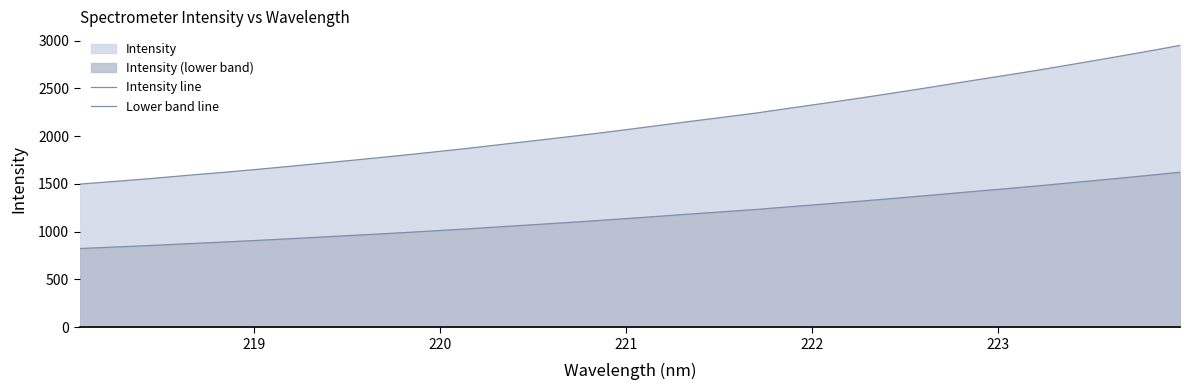

What is the greatest value displayed?

2949.6